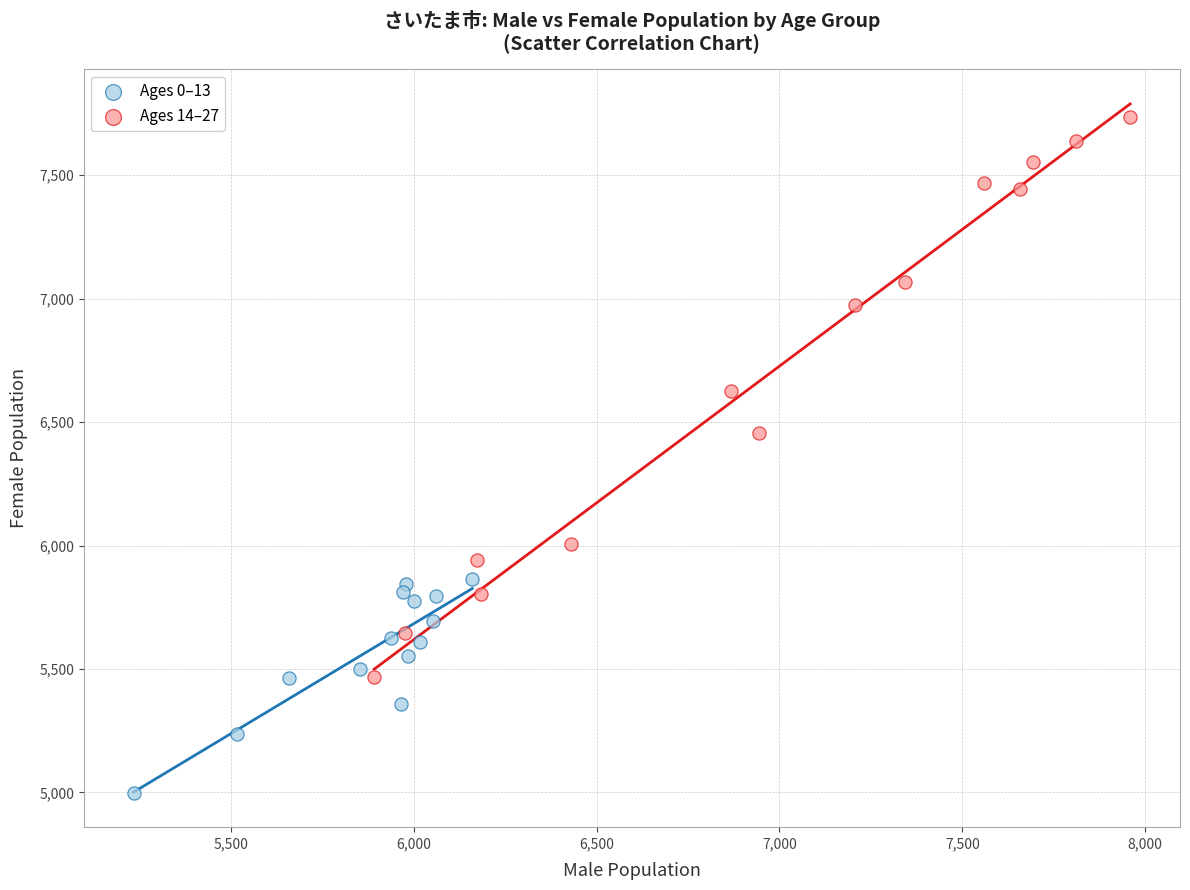

Which series has the widest spread of Y values?

Ages 14–27